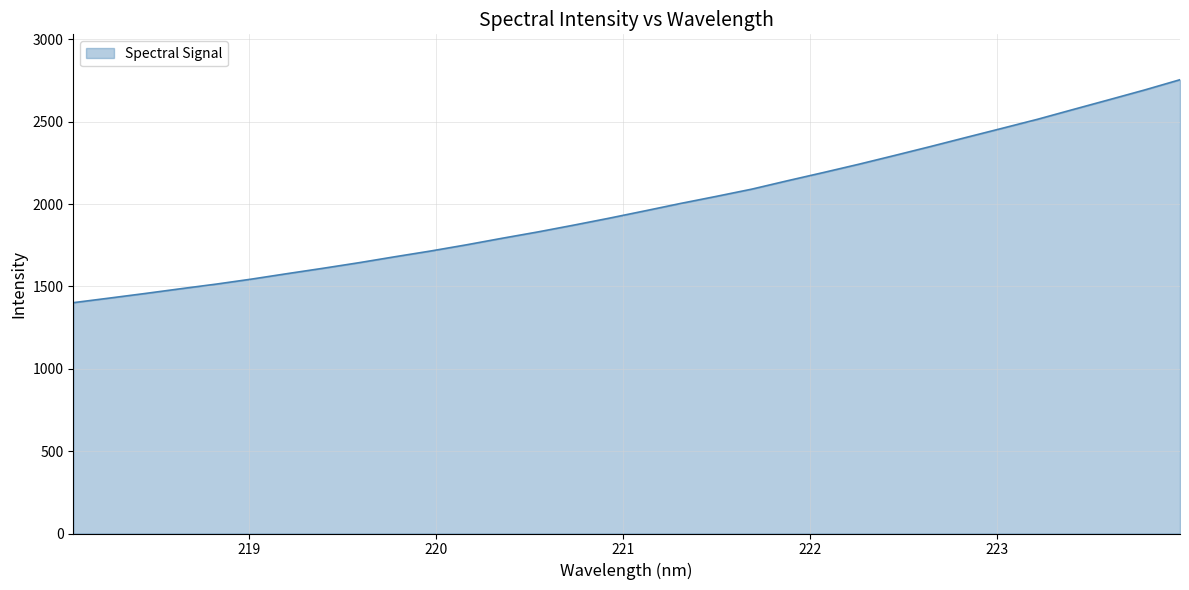

What is the minimum value shown in the chart?

1401.3